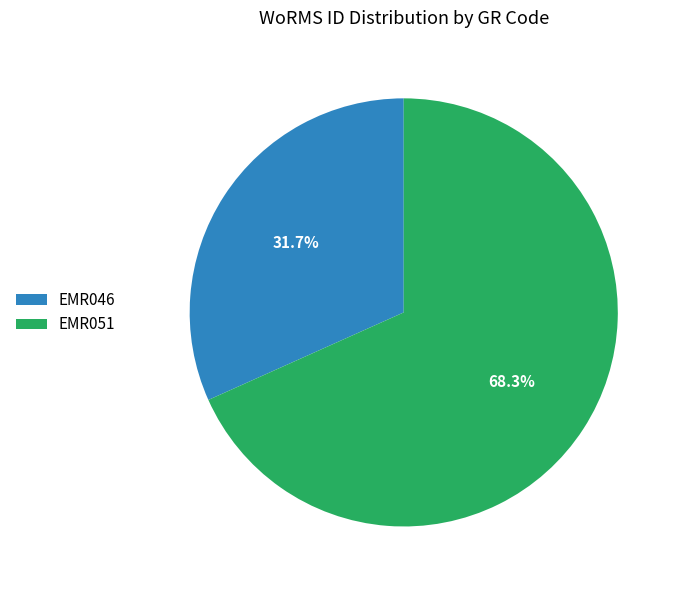

The EMR046 slice represents 32% of the pie. True or false?

True